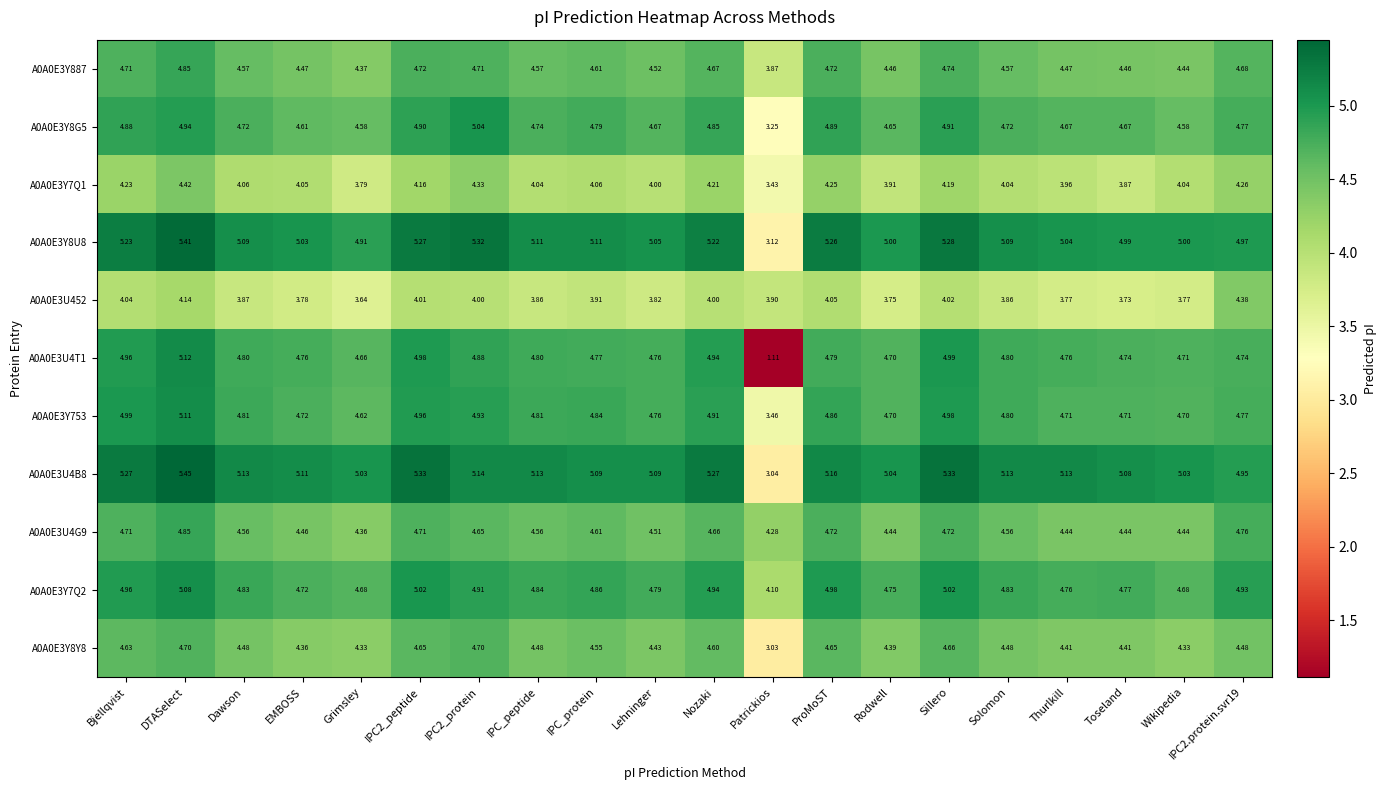

At which category does the chart reach its peak across all series?

DTASelect